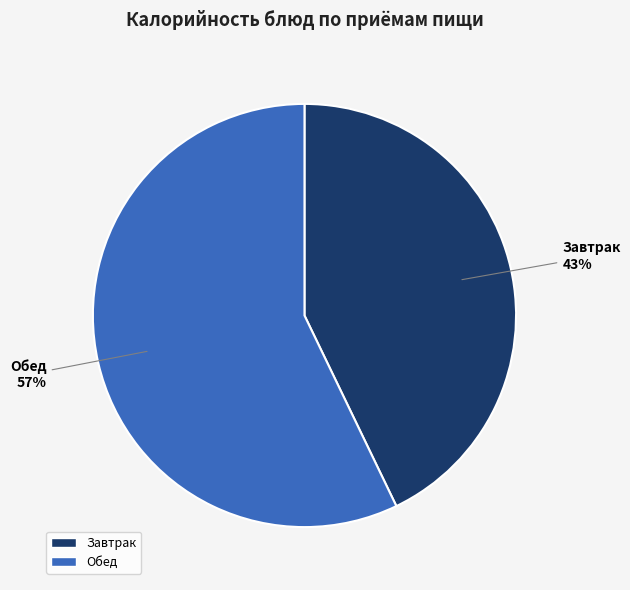

To the nearest percent, what is the difference between the largest and smallest slice percentages?

14%